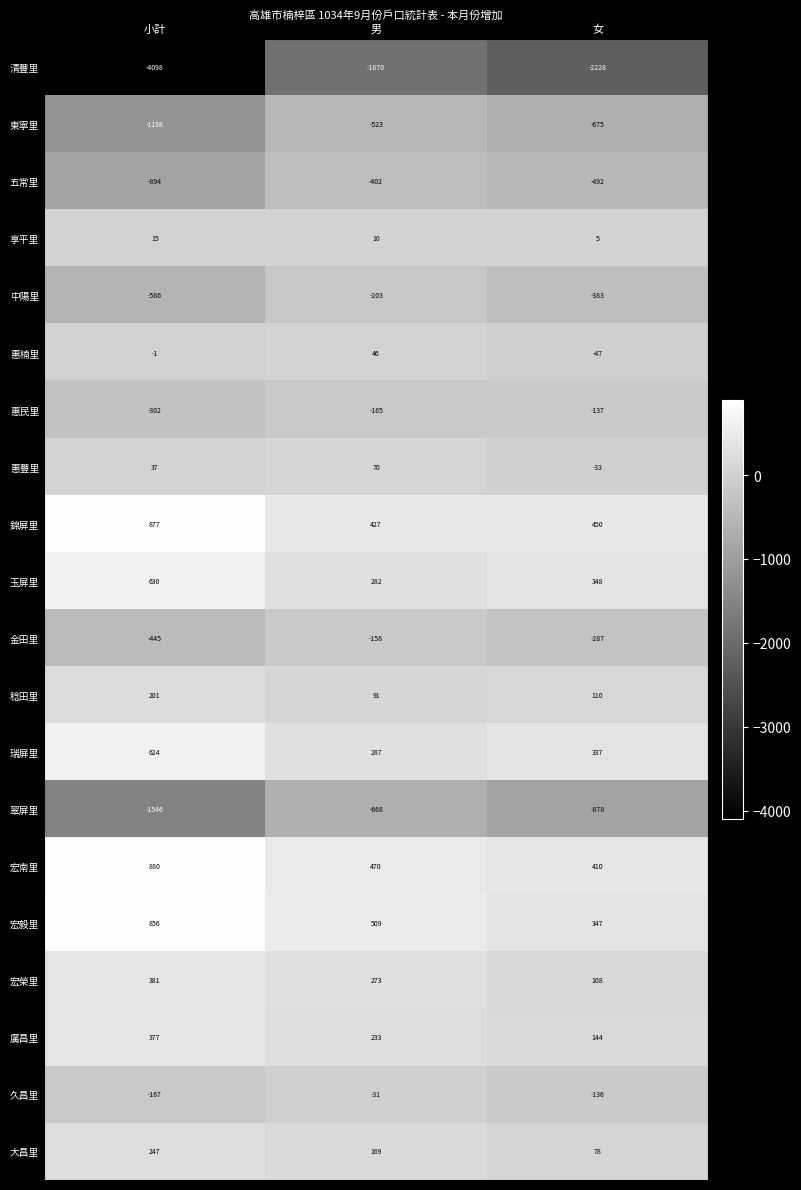

At which category is the sum across all series the highest?

男